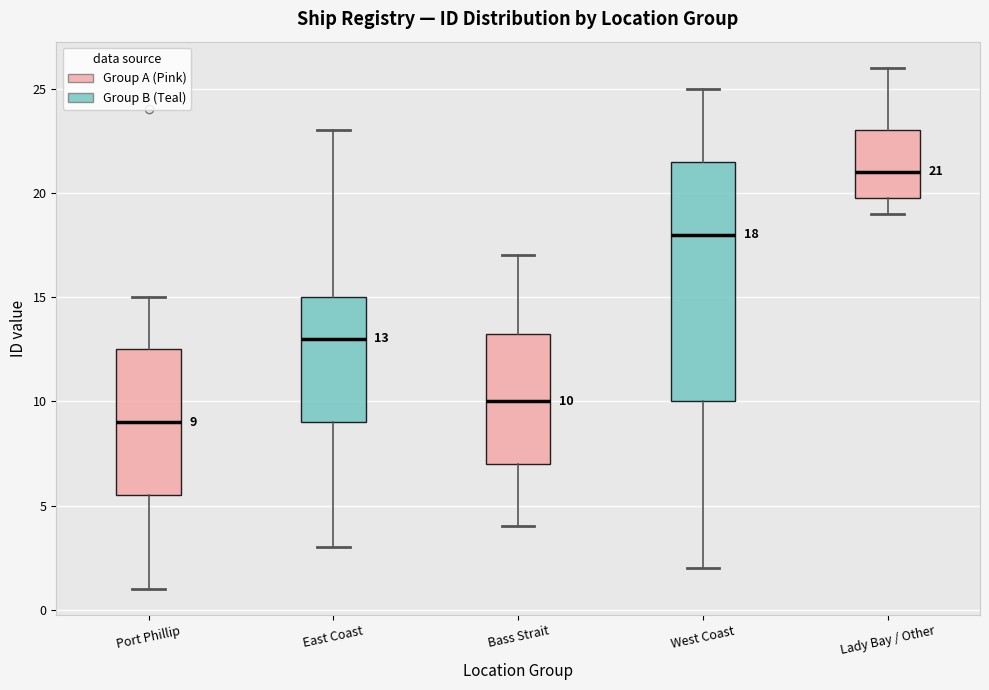

Which box's median line is the lowest?

Port Phillip